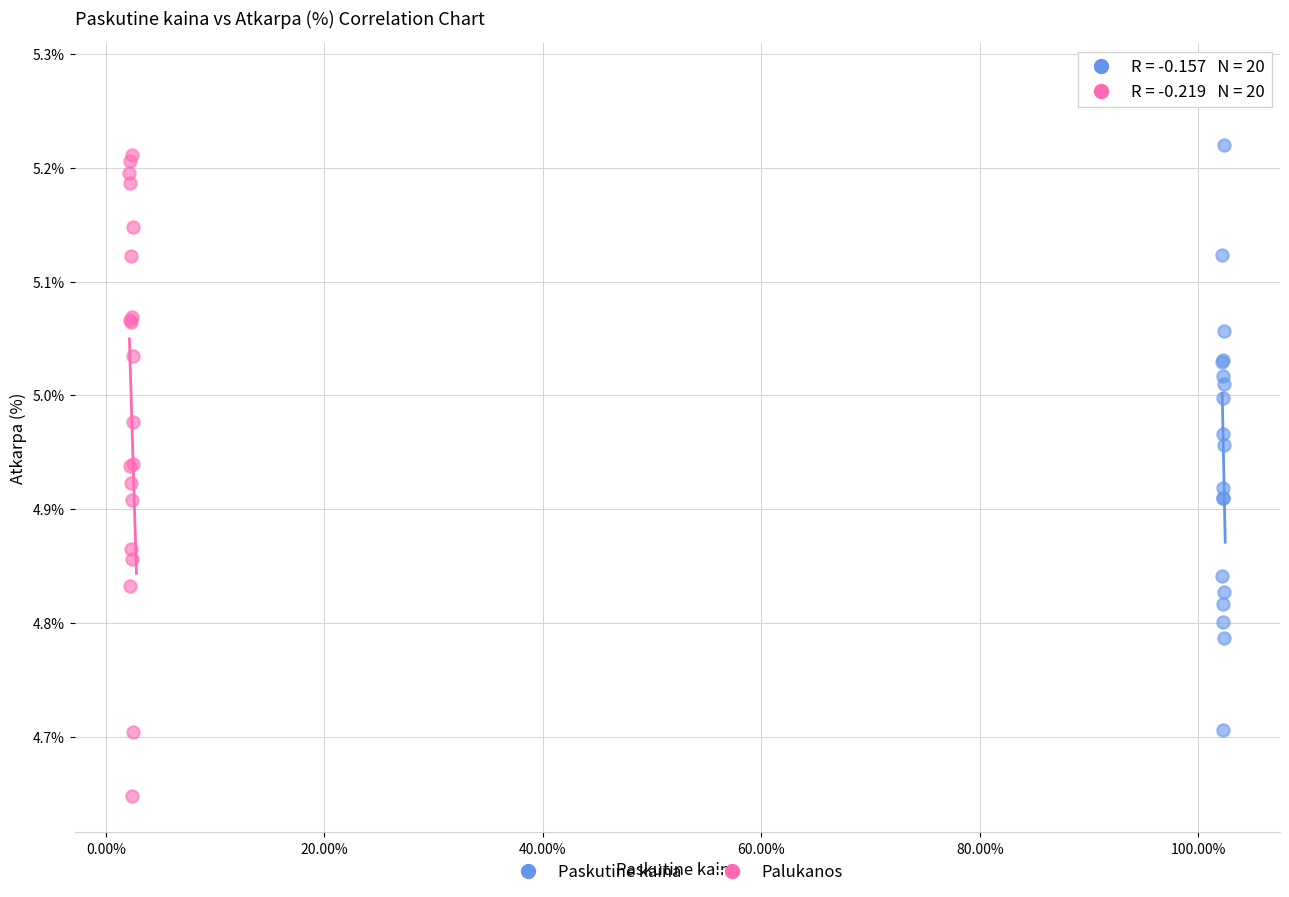

Which series reaches the minimum Y coordinate?

Palukanos